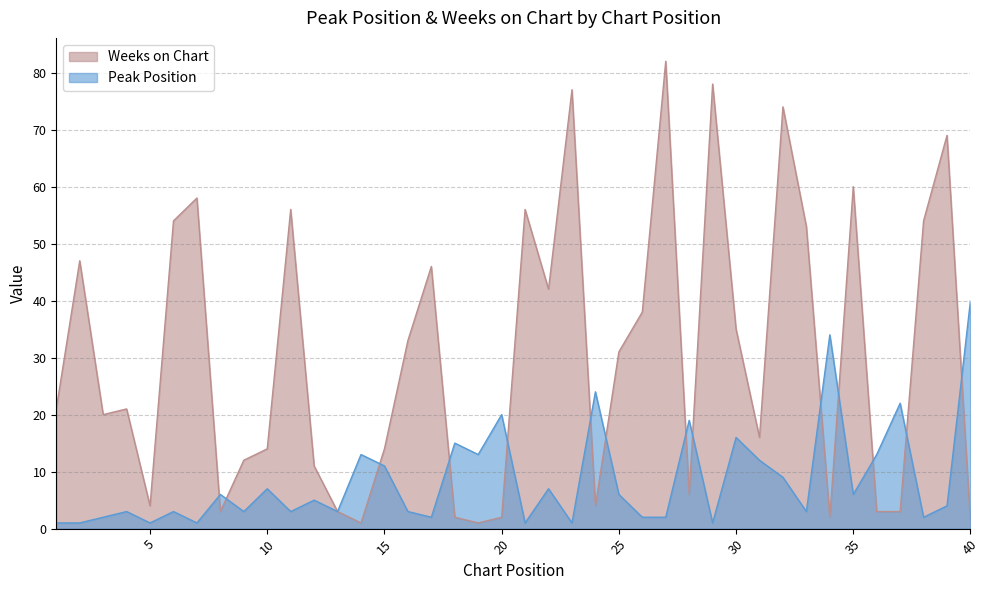

How many lines are shown in the chart?

2